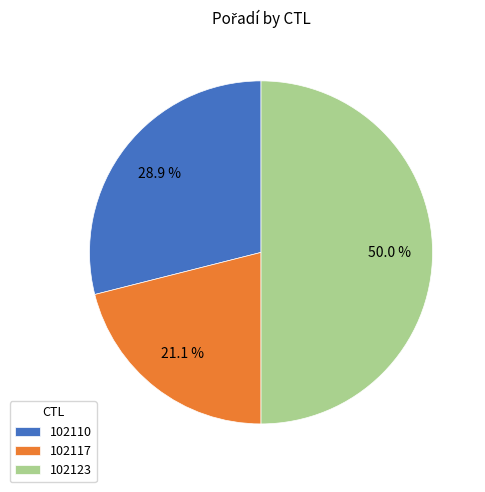

Does 102110 represent more than half of the total?

No